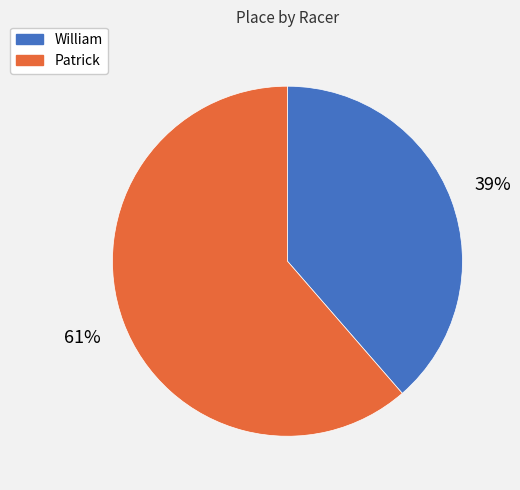

Which category accounts for the majority?

Patrick